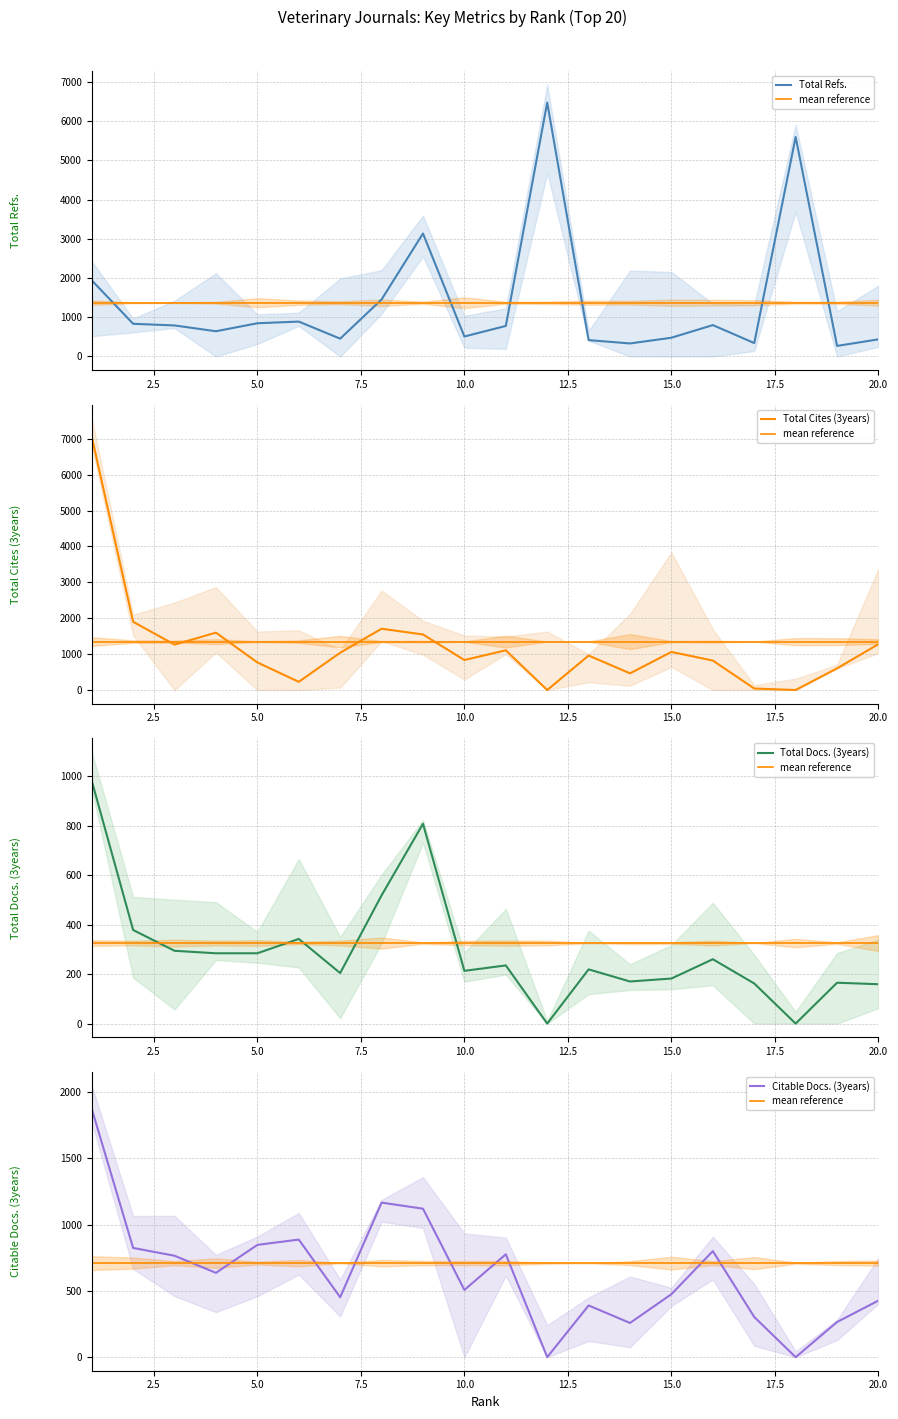

Count the number of categories in the chart.

20